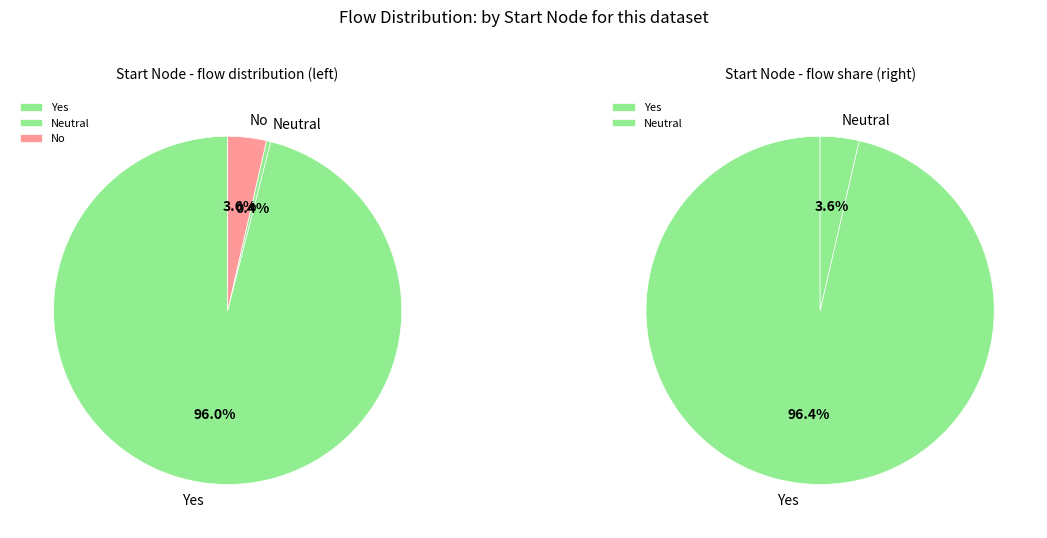

Is it true that 6 is 9% of the pie?

False